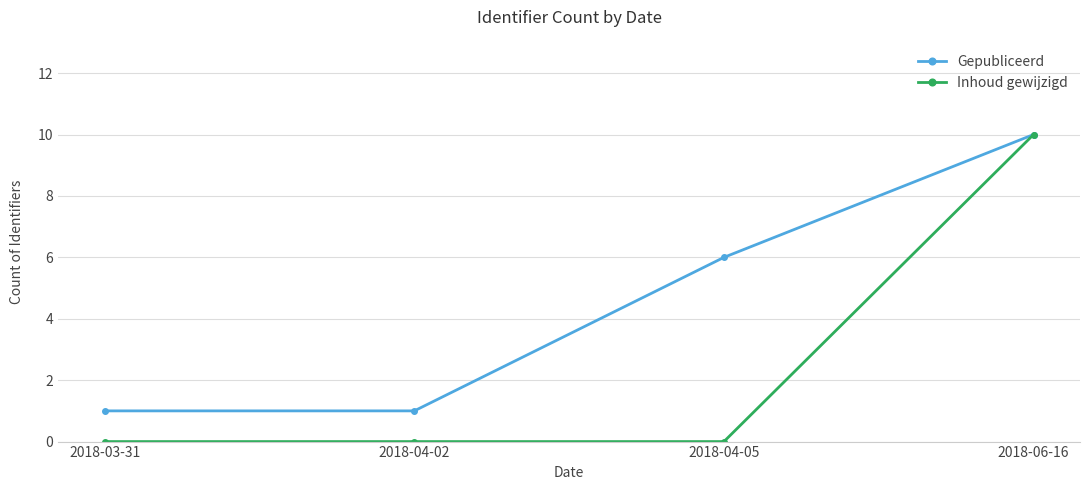

Reading left to right, extract all data points from this chart.

Gepubliceerd: 1	1	6	10
Inhoud gewijzigd: 0	0	0	10